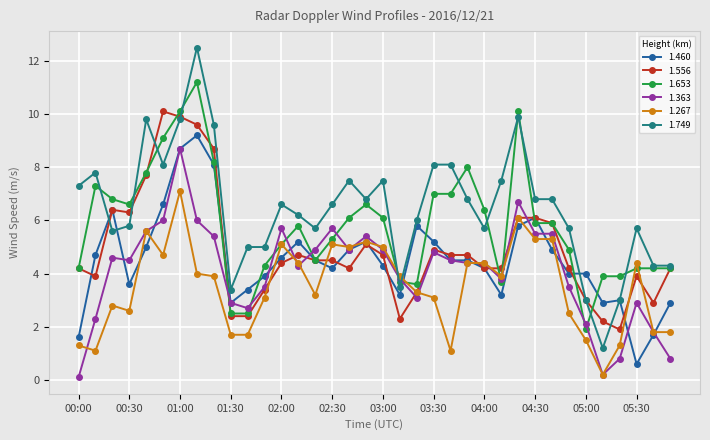

True or false: 1.460 has more than 0 points higher than both neighbors.

True